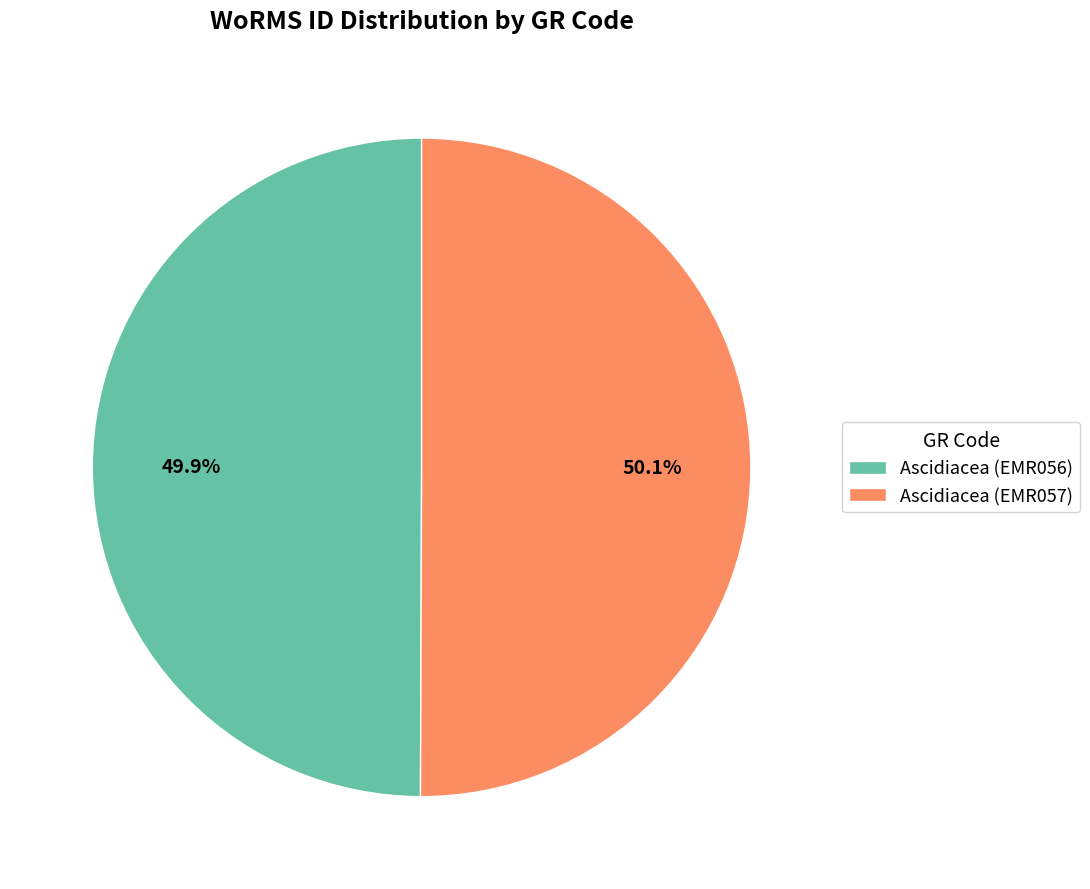

Count the number of slices in the pie.

2